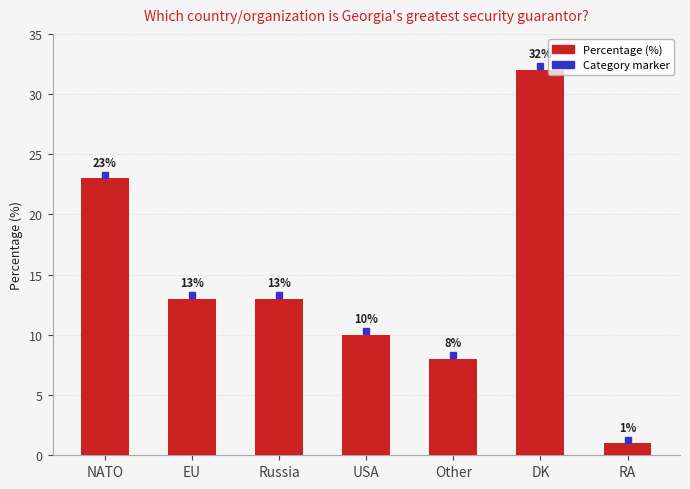

What is the greatest value displayed?

32